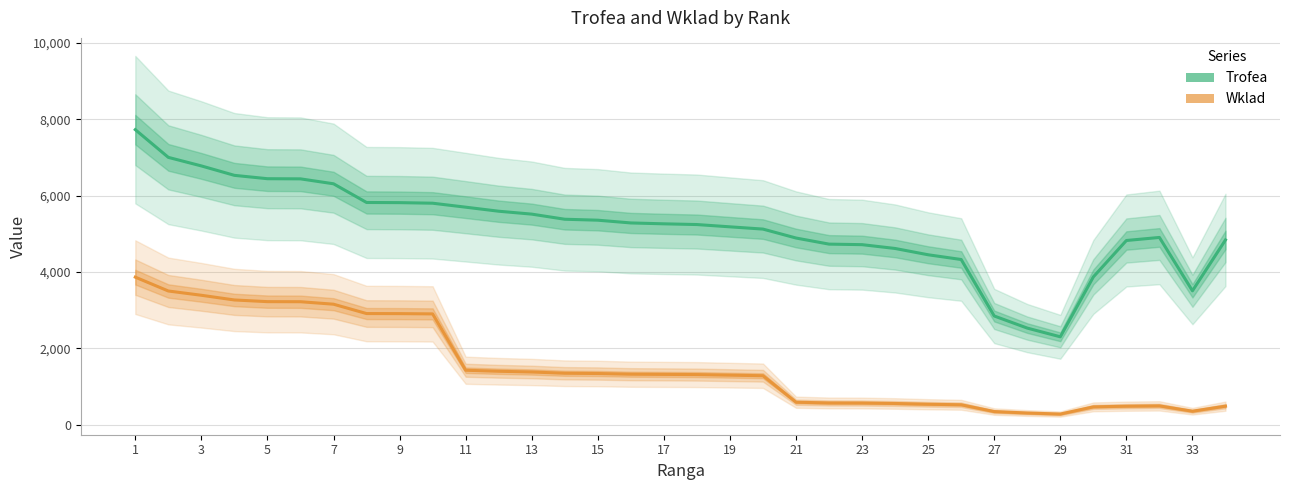

How many lines are shown in the chart?

2